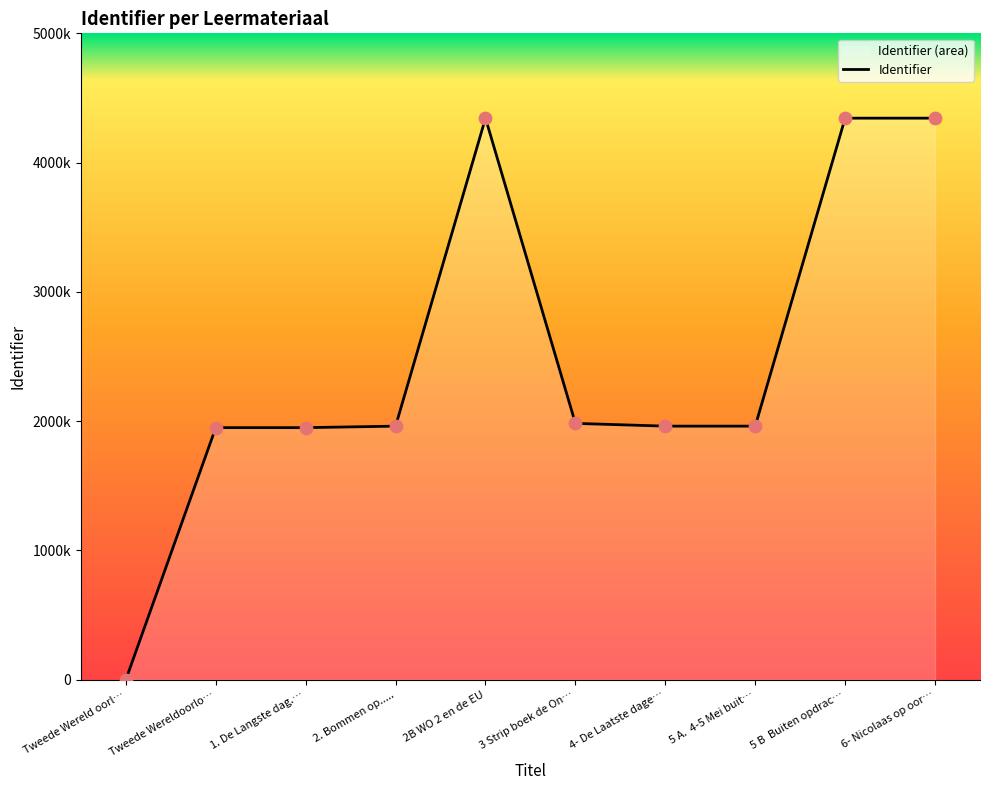

Which has a higher value, 5 A.  4-5 Mei buit… or Tweede Wereldoorlo…?

5 A.  4-5 Mei buit…